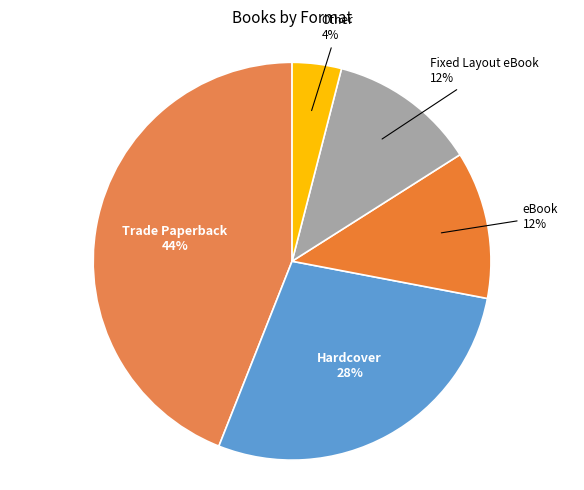

How many segments does this pie chart have?

5